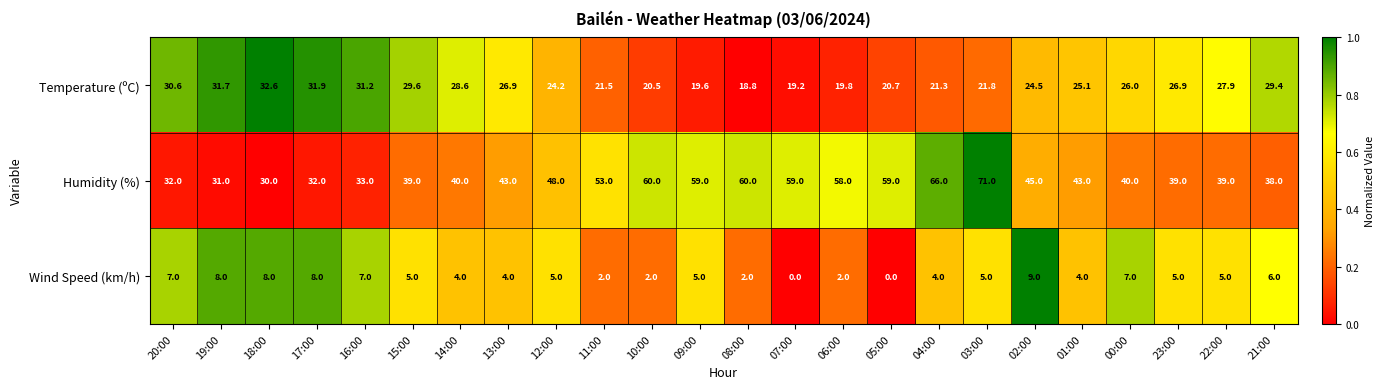

What is the difference between the maximum and minimum values in the Wind Speed (km/h) series?

9.0